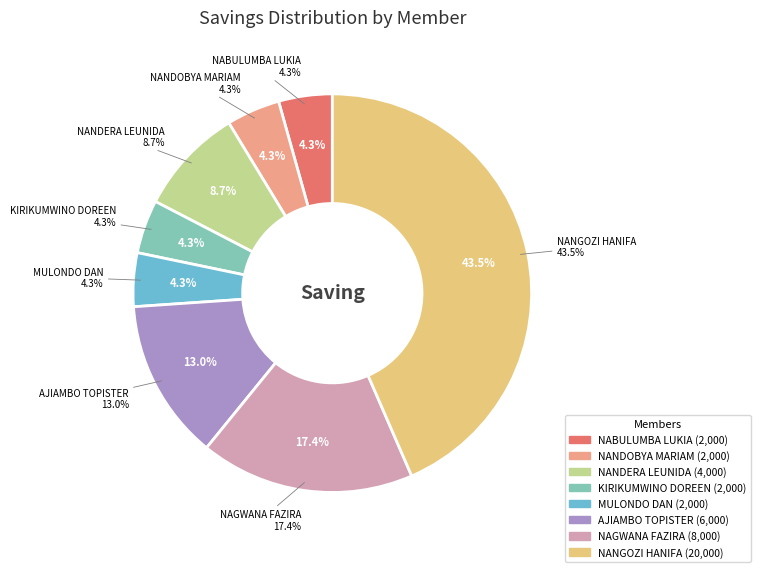

What percentage do NAGWANA FAZIRA and MULONDO DAN together represent?

21.7%